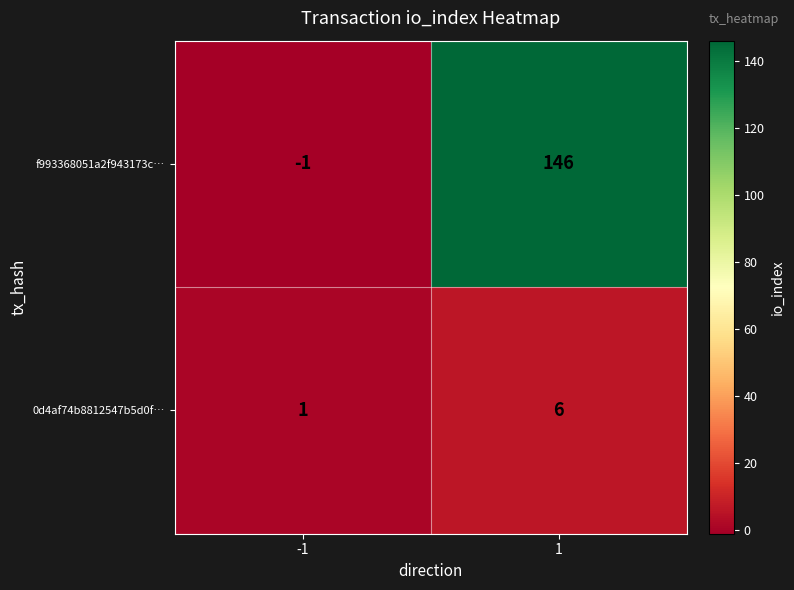

Count the number of categories in the chart.

2